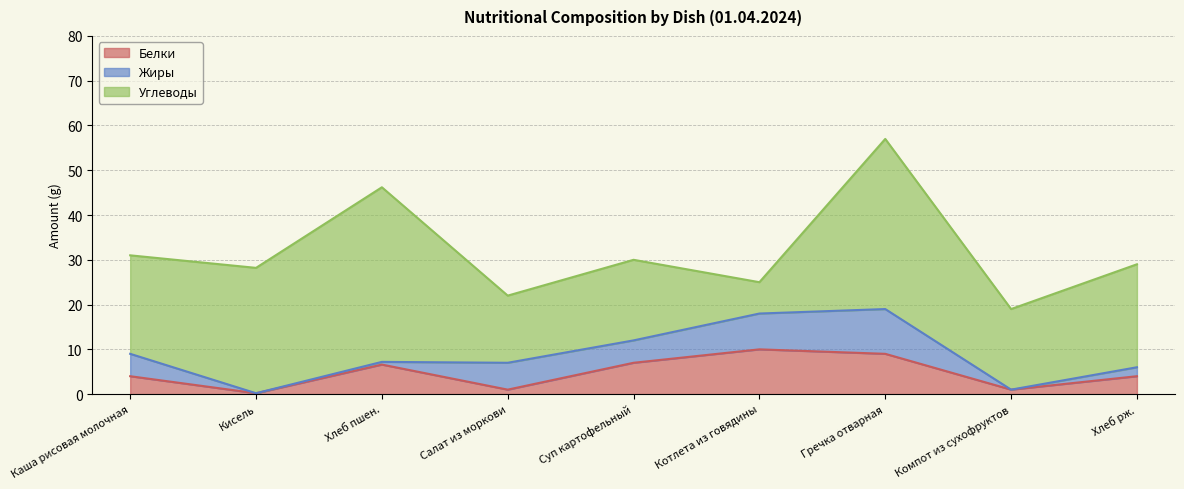

Reading left to right, list all the values displayed in this chart.

Белки: 4.0	0.2	6.6	1.0	7.0	10.0	9.0	1.0	4.0
Жиры: 5.0	0.0	0.6	6.0	5.0	8.0	10.0	0.0	2.0
Углеводы: 22.0	28.0	39.0	15.0	18.0	7.0	38.0	18.0	23.0